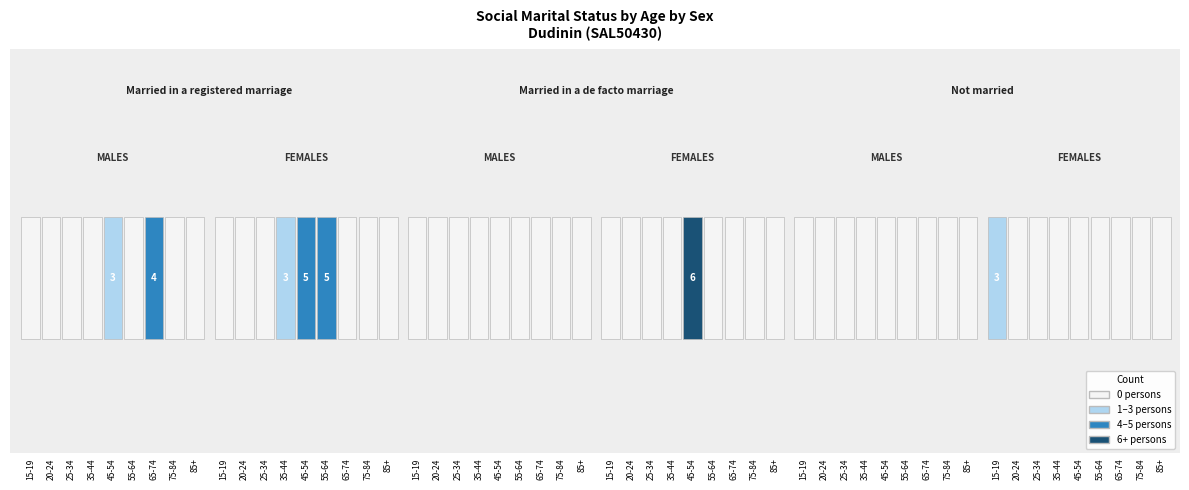

Reading left to right, what are all the values shown in this chart?

Married in a registered marriage: 0	0	0	0	3	0	4	0	0	0	0	0	3	5	5	0	0	0
Married in a de facto marriage: 0	0	0	0	0	0	0	0	0	0	0	0	0	6	0	0	0	0
Not married: 0	0	0	0	0	0	0	0	0	3	0	0	0	0	0	0	0	0